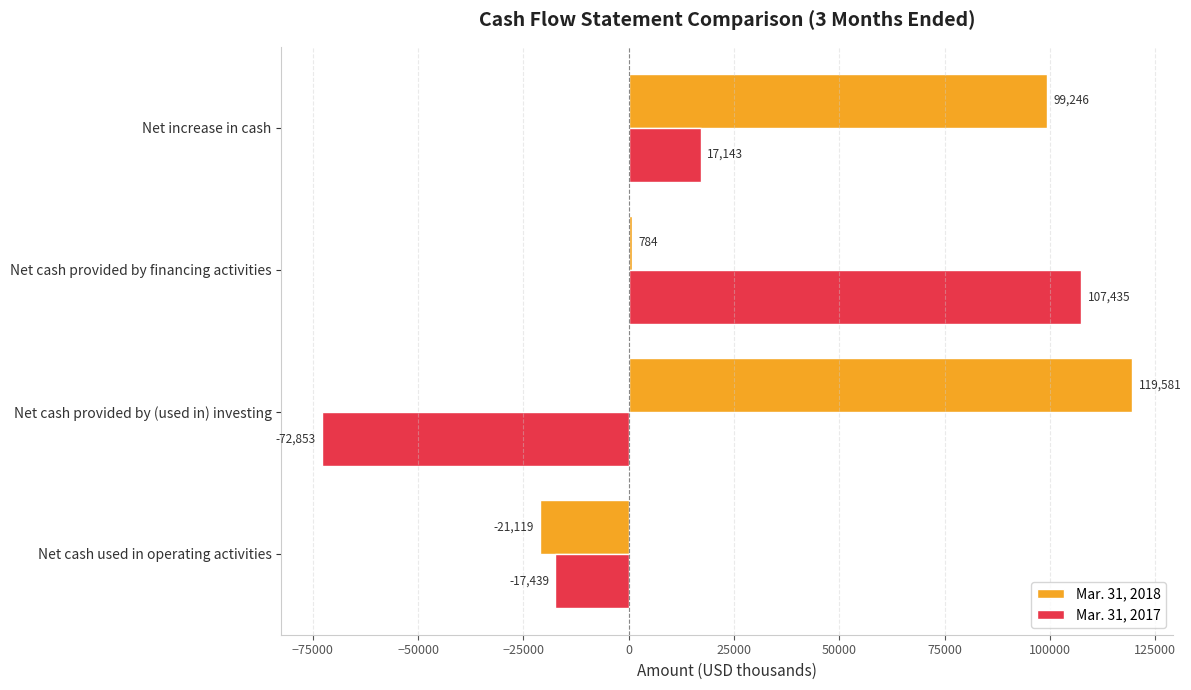

Which series has the largest total across all categories?

Mar. 31, 2018